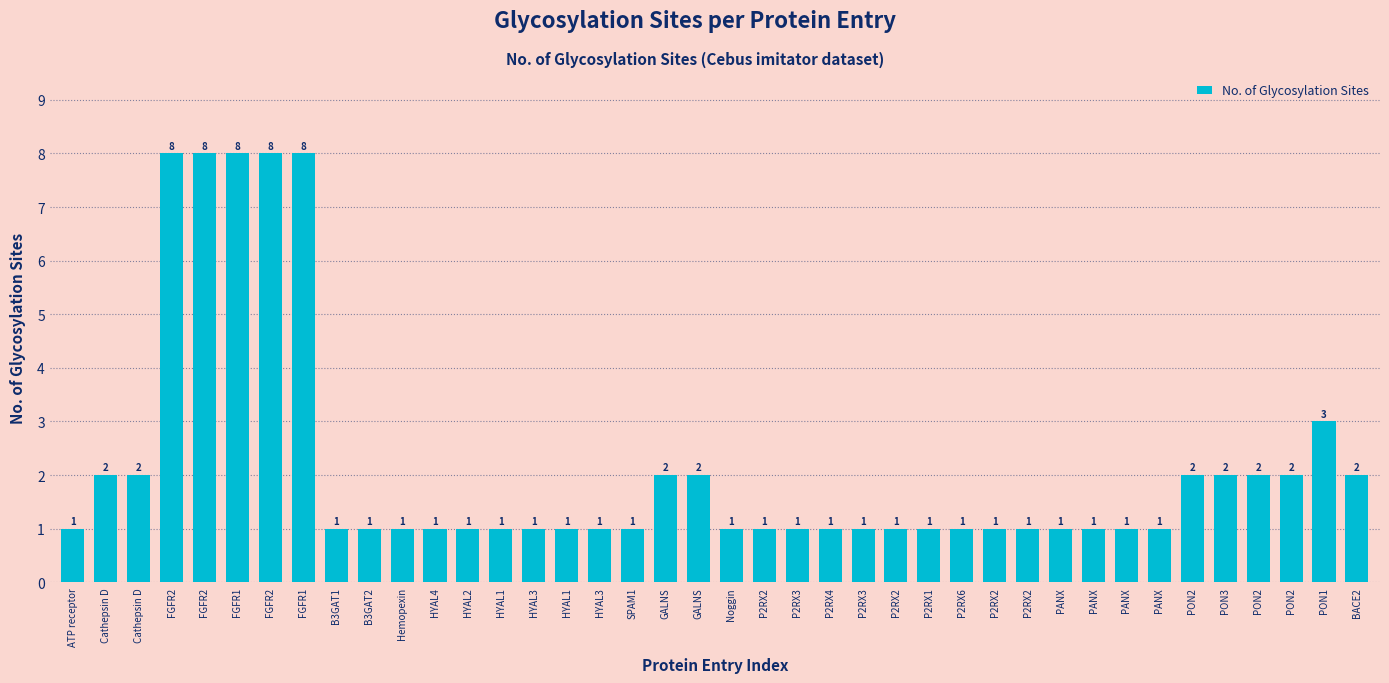

Are the bars horizontal?

No